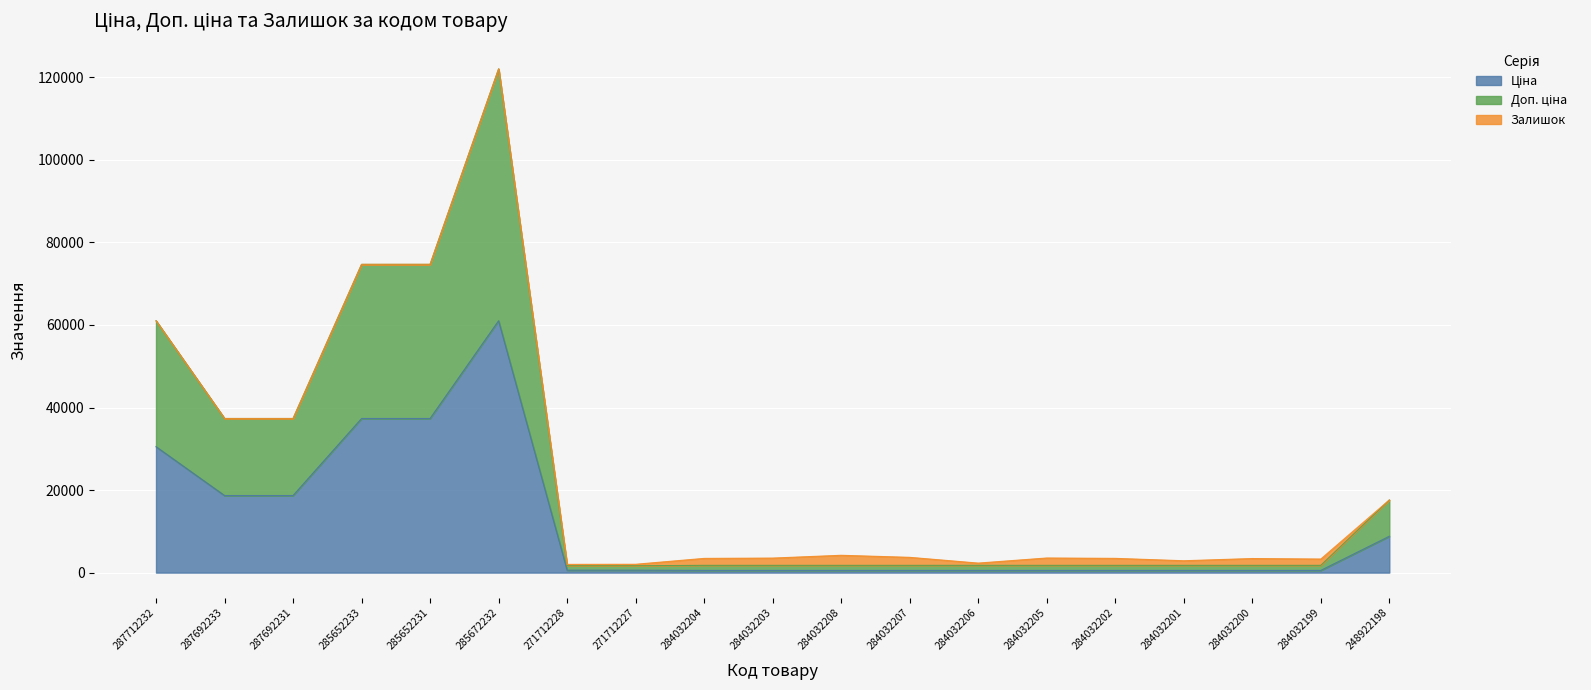

Does the chart display data point markers on the line(s)?

No